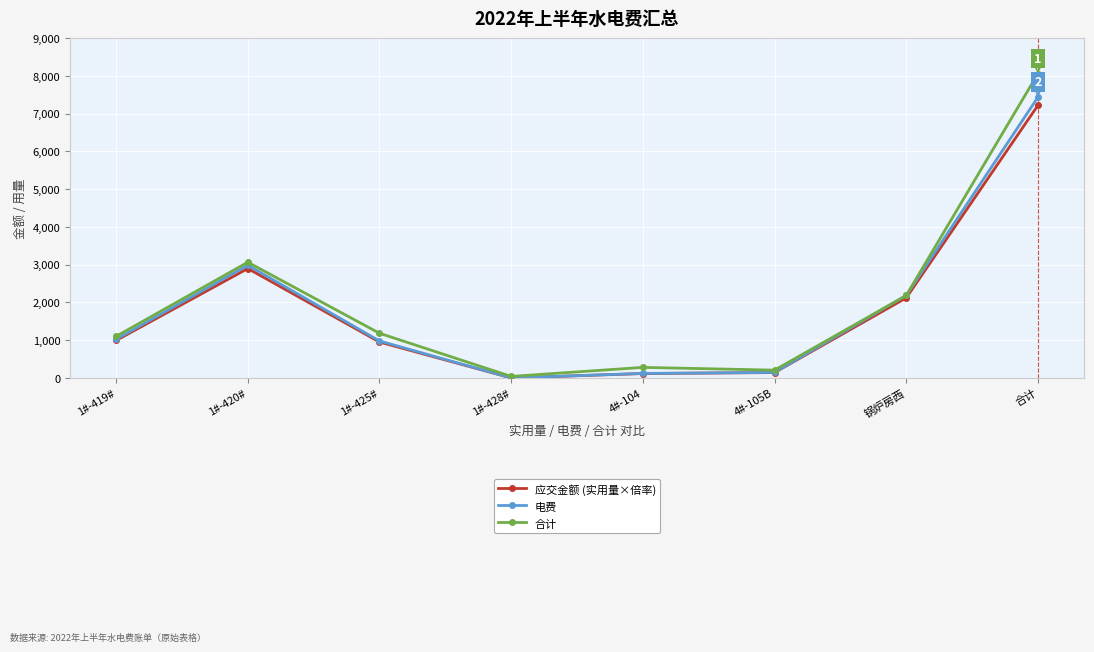

Does the chart display data point markers on the line(s)?

Yes